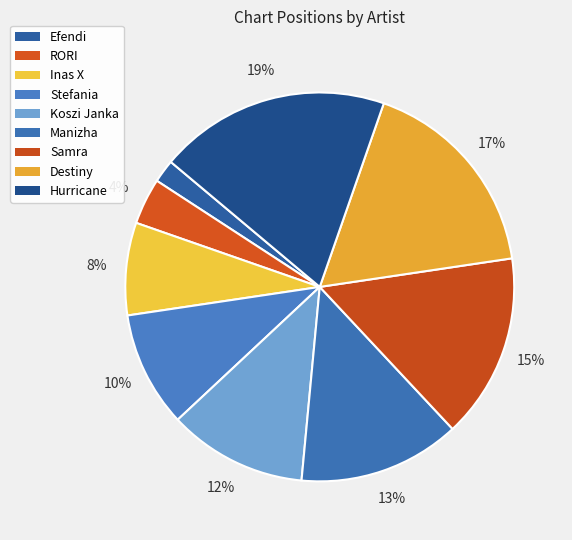

How many segments does this pie chart have?

9